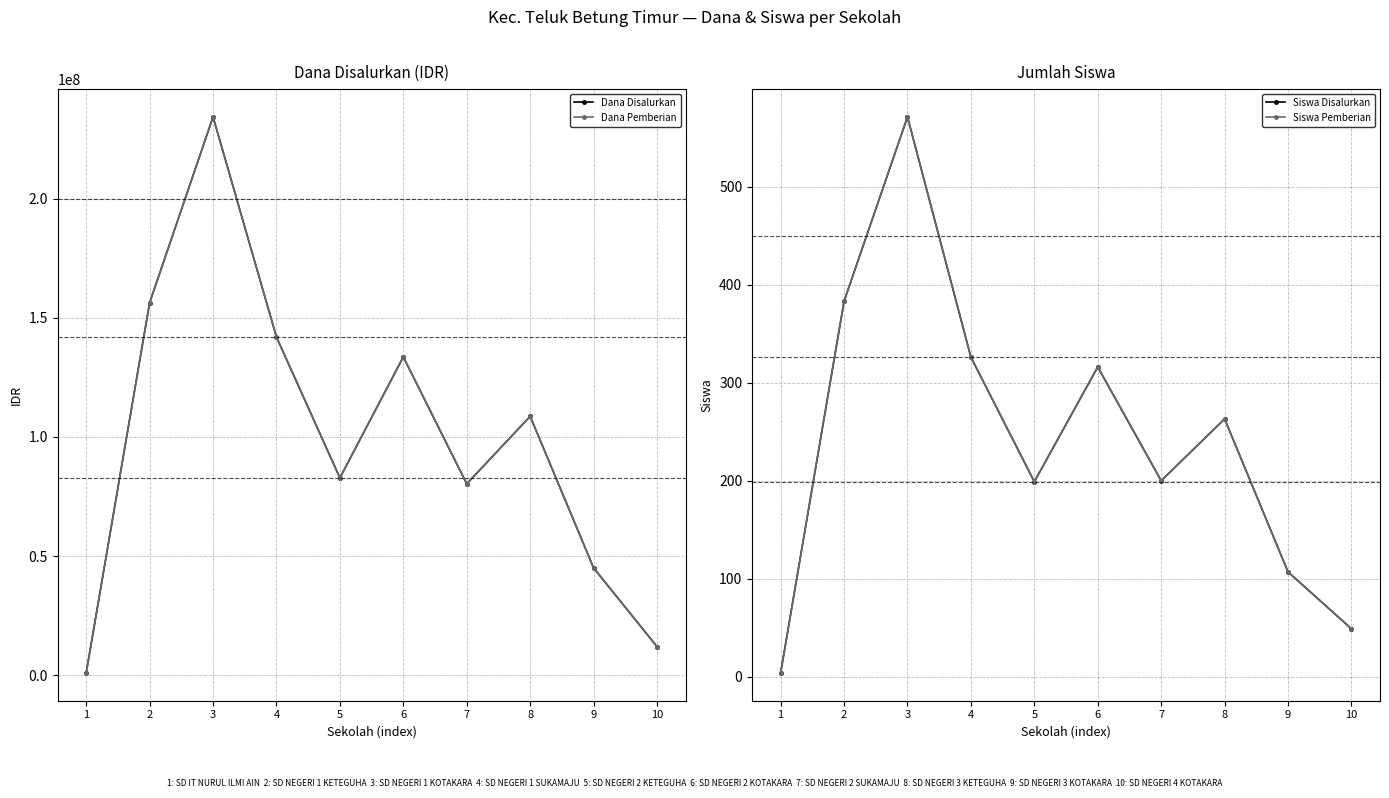

In Dana Pemberian, how many points are lower than both neighbors (excluding endpoints)?

2